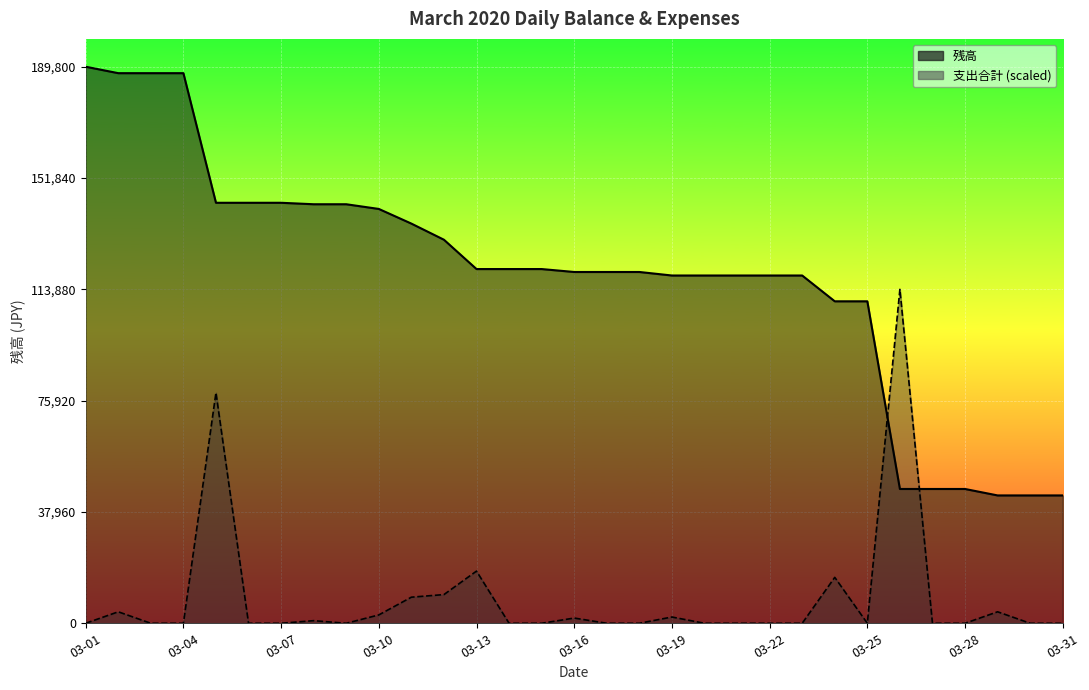

What is the difference between the maximum and minimum values in the 支出合計 series?

113880.0